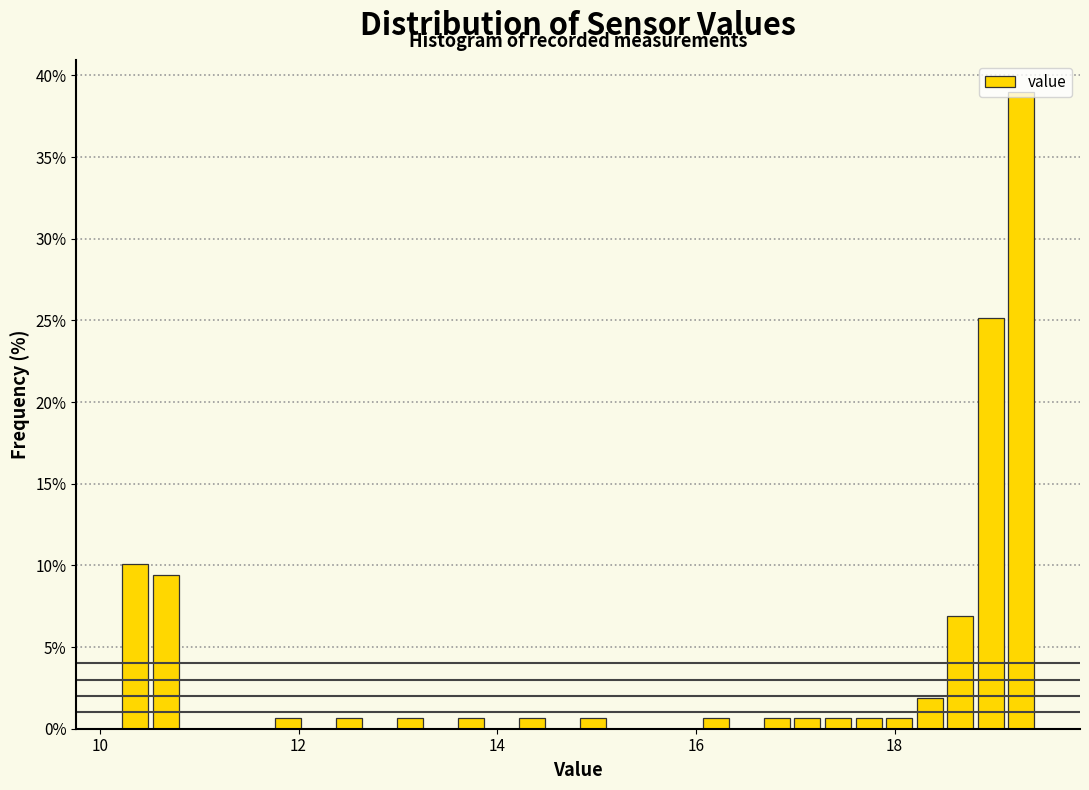

Around what value on the x-axis is the tallest bar? Give the approximate position of its centre, as read against the axis.

19.2